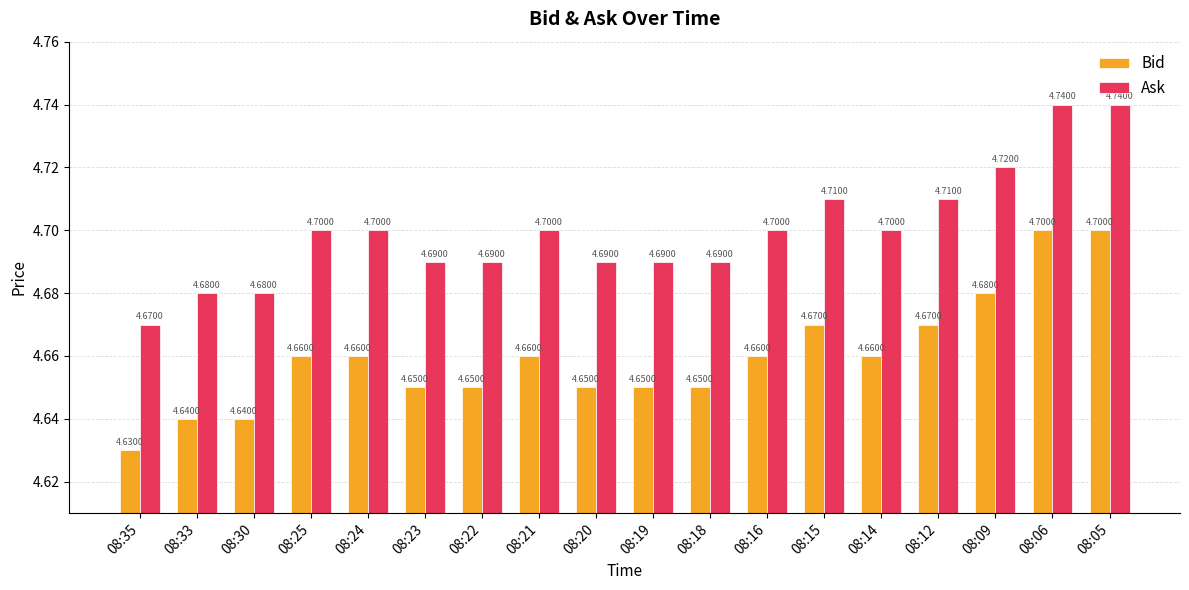

At 08:18, list the series in order from smallest to largest.

Bid, Ask